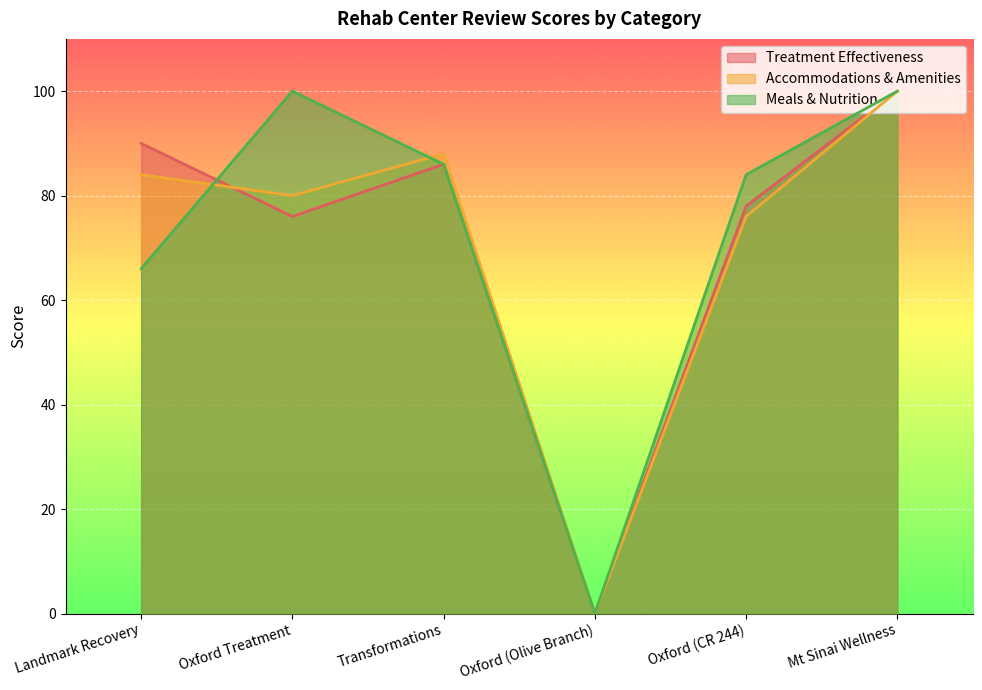

What is the sum of all review_accommodations_amenities values?

428